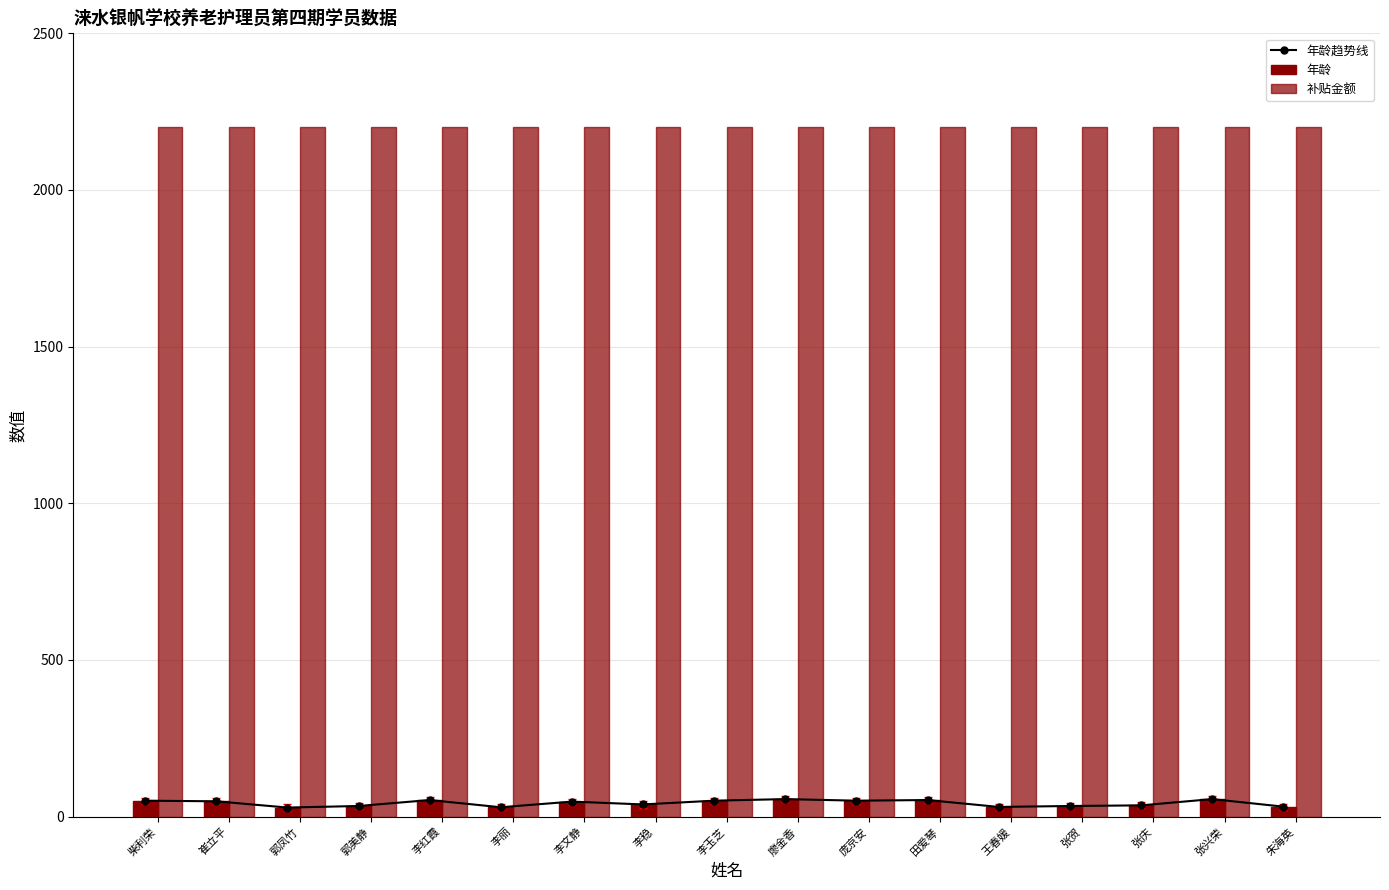

True or false: 年龄 has a value of 25 at 田爱琴.

False